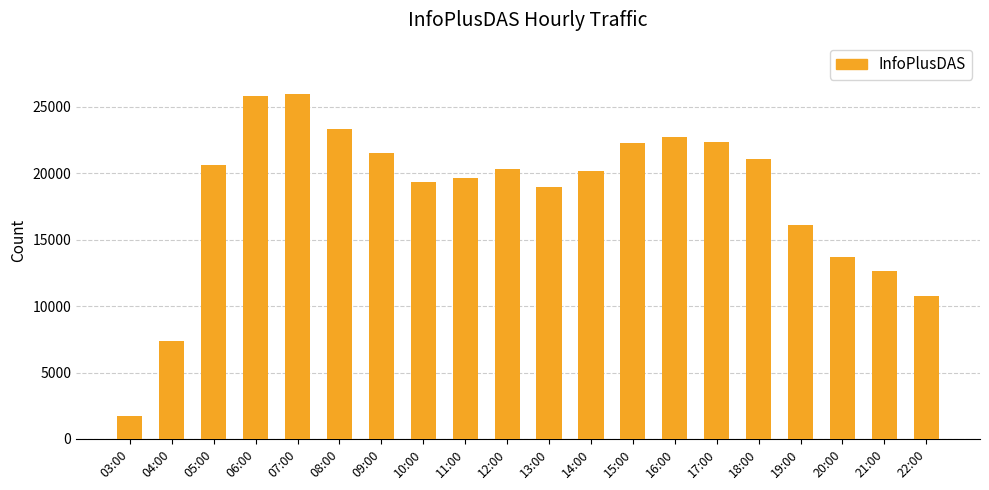

What value does the data have at 07:00, to the nearest 10?

25950